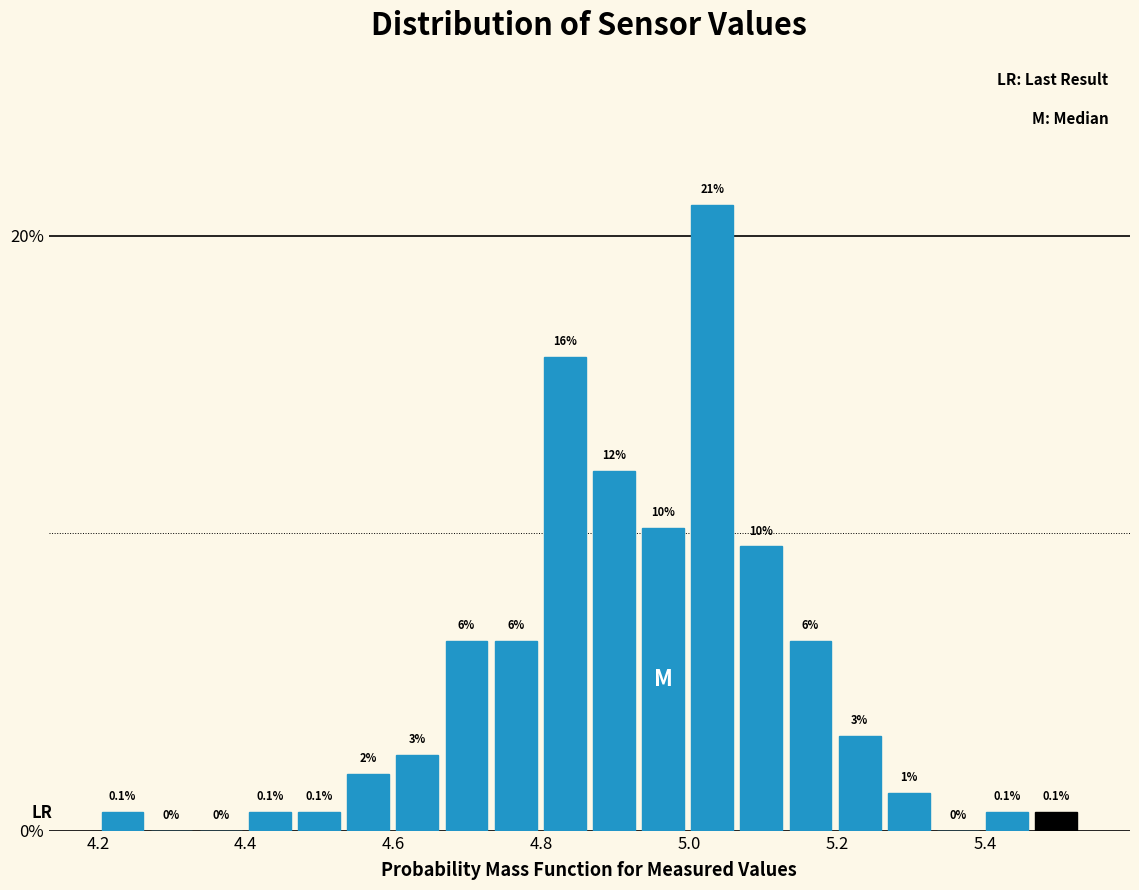

Read against the x-axis, roughly where is the centre of the tallest bar?

5.04